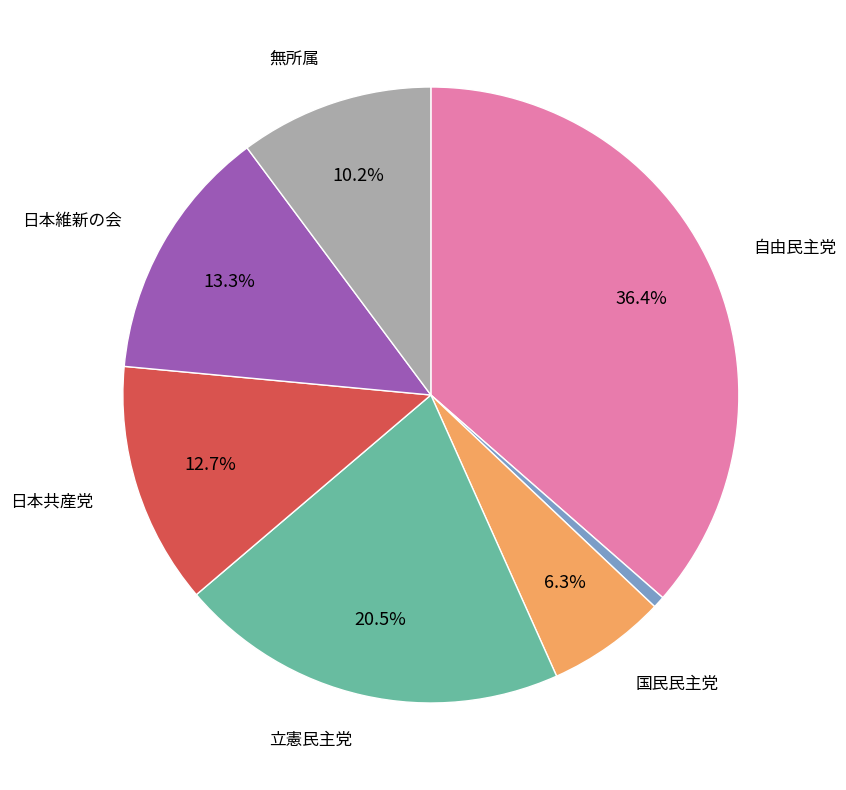

Does any single category account for the majority?

No